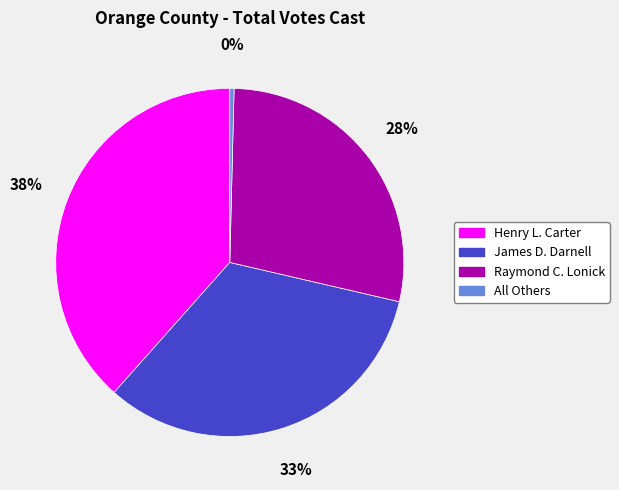

Count the number of slices in the pie.

4